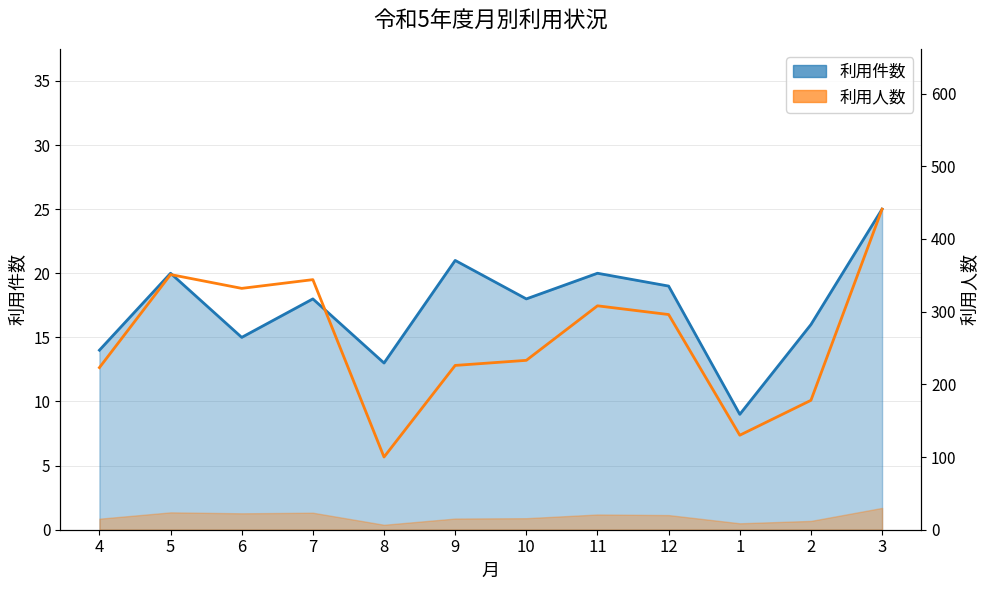

What is the highest value of the 利用人数 series?

441